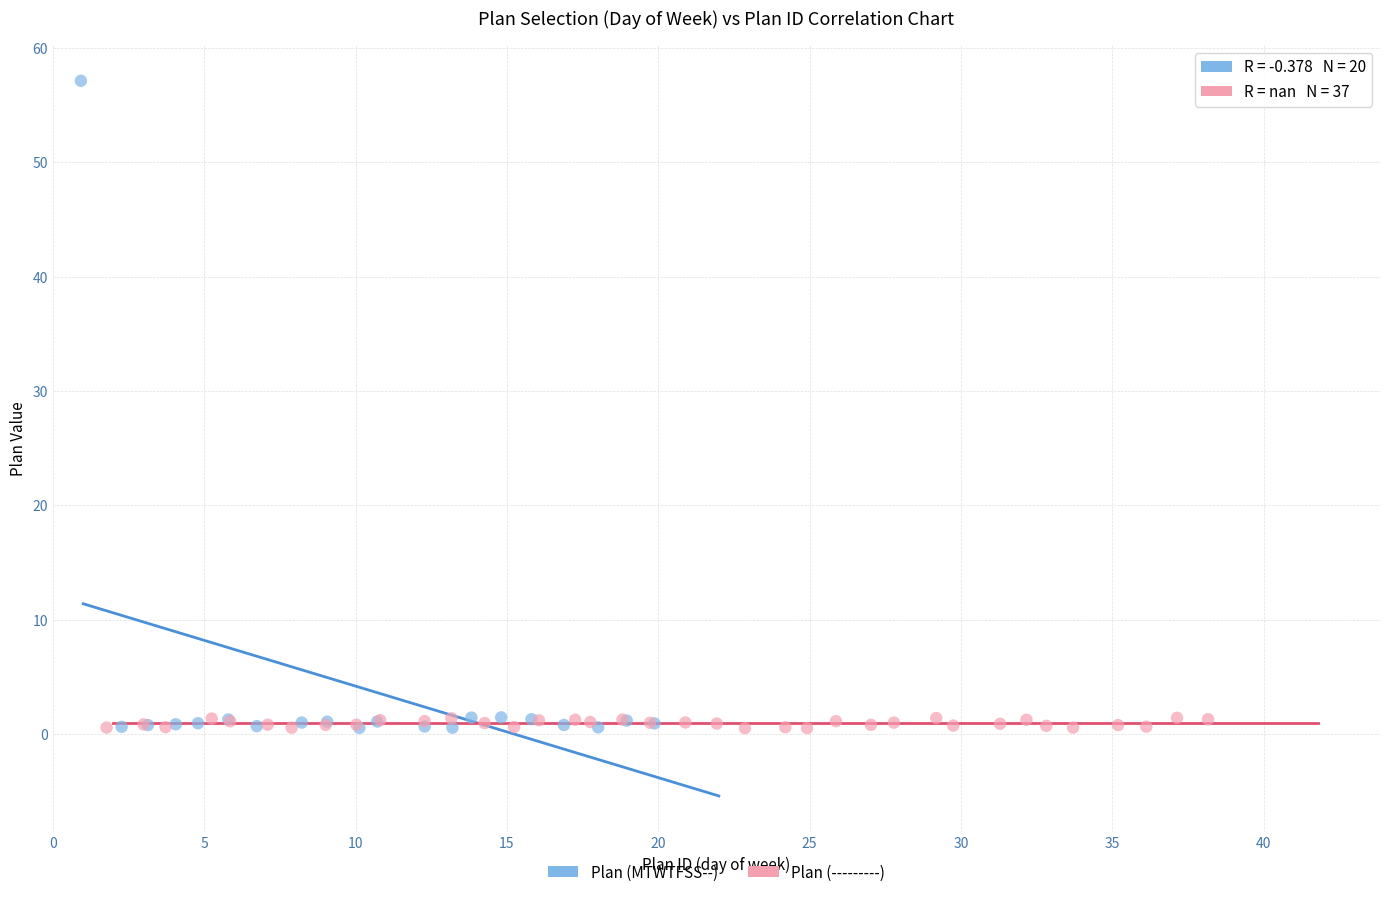

Which series has the widest spread of Y values?

Plan (MTWTFSS--)